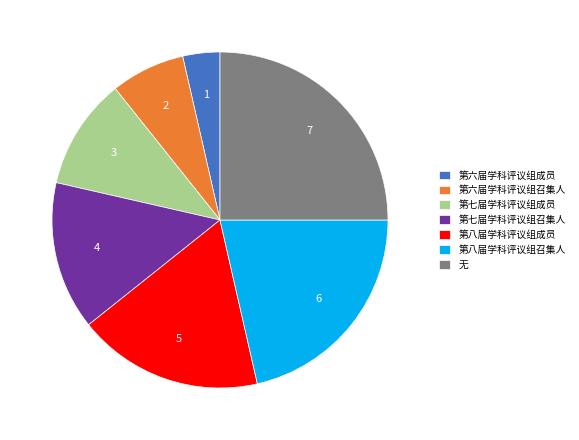

Is the sum of 第六届学科评议组成员 and 第六届学科评议组召集人 greater than half?

No